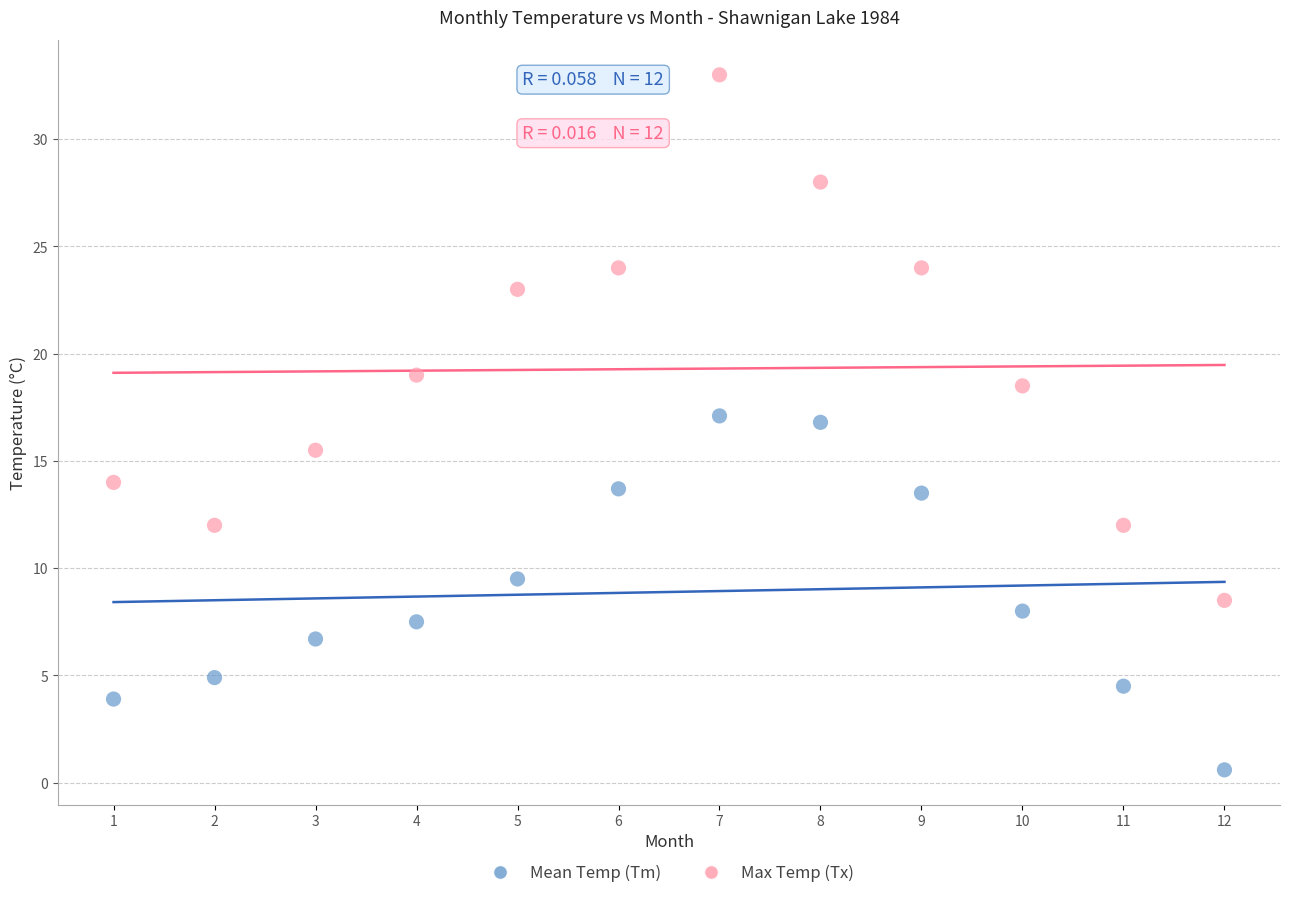

What are all the series names shown in the legend?

Mean Temp (Tm), Max Temp (Tx)